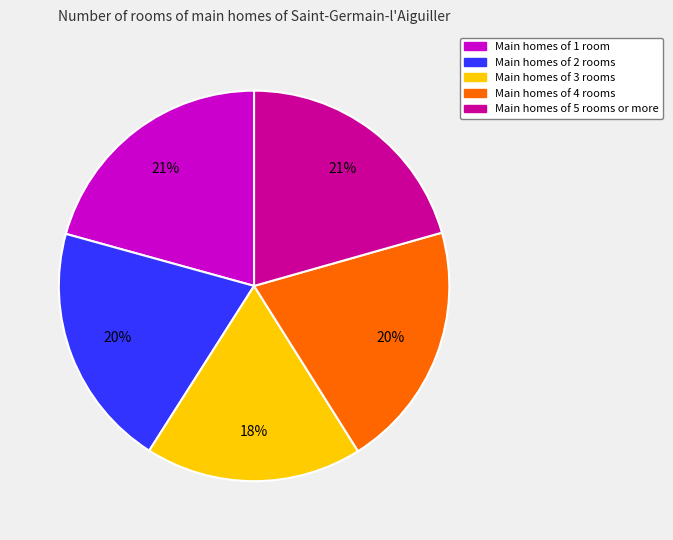

Does Main homes of 5 rooms or more account for over 50% of the chart?

No